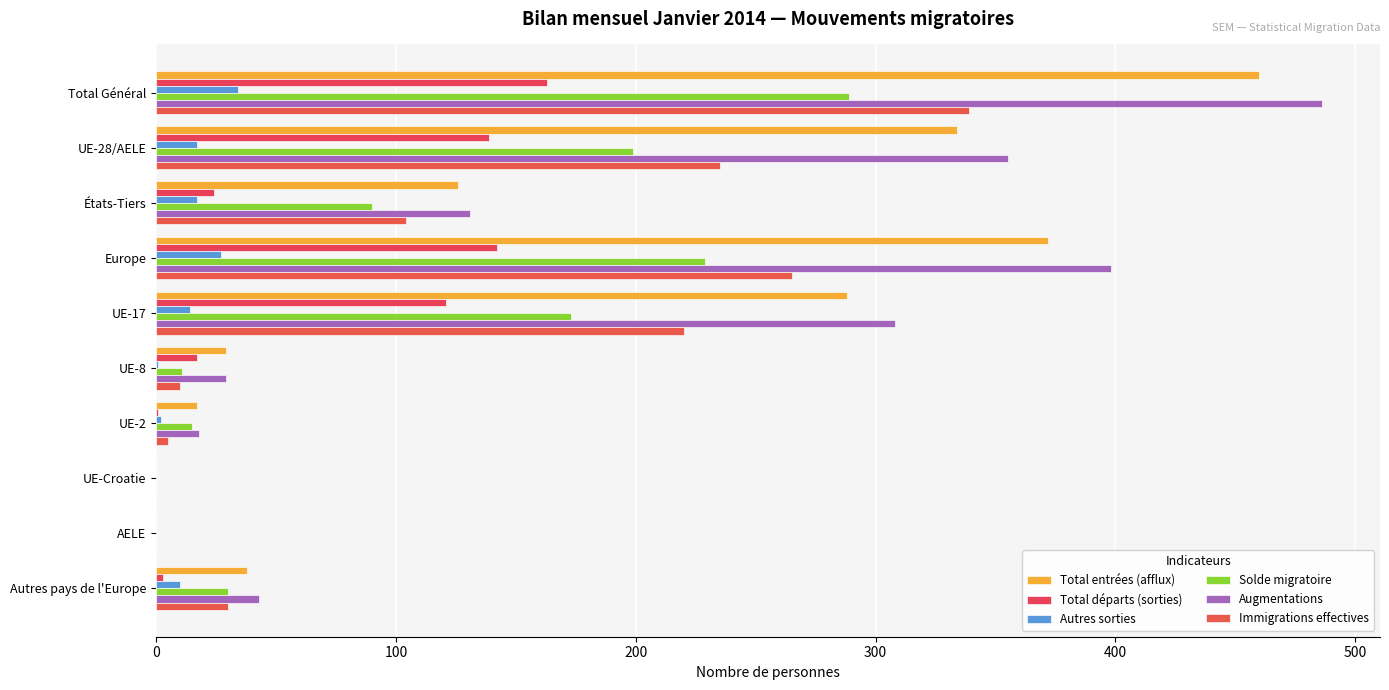

What is the average value of the Immigrations effectives series?

121